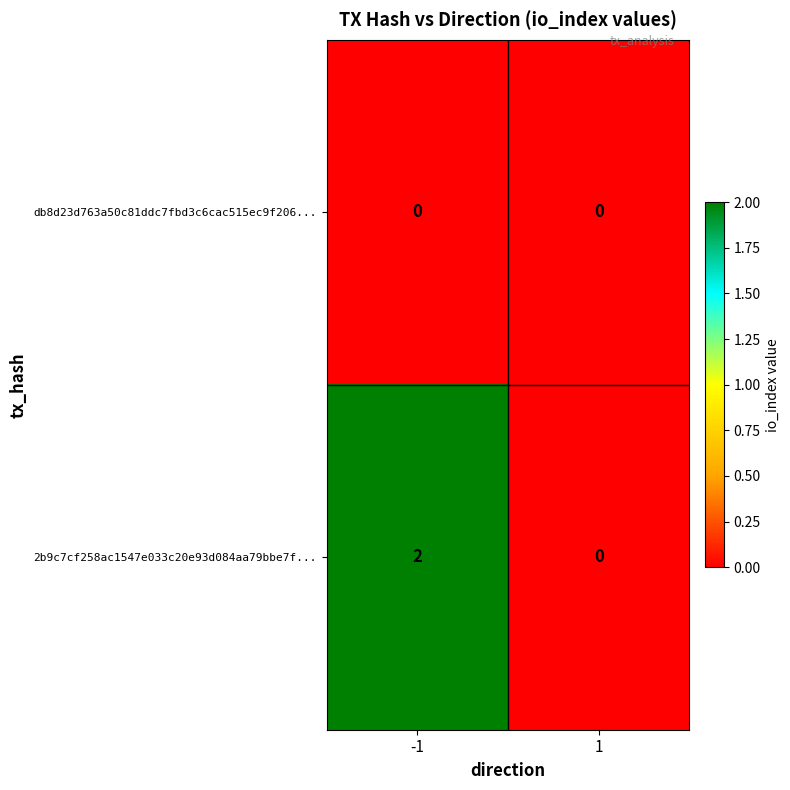

Reading left to right, list all the values displayed in this chart.

db8d23d763a50c81ddc7fbd3c6cac515ec9f206...: 0	0
2b9c7cf258ac1547e033c20e93d084aa79bbe7f...: 2	0